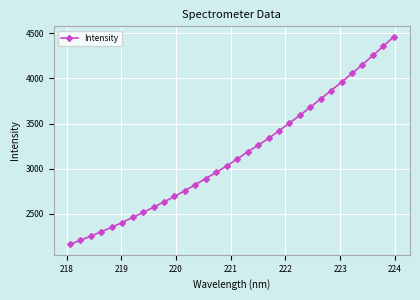

What is the sum of all values?

100970.1